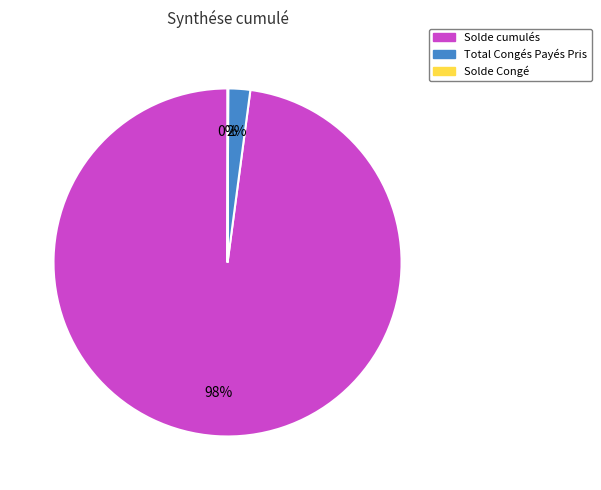

Between Total Congés Payés Pris and Solde cumulés, which is larger?

Solde cumulés